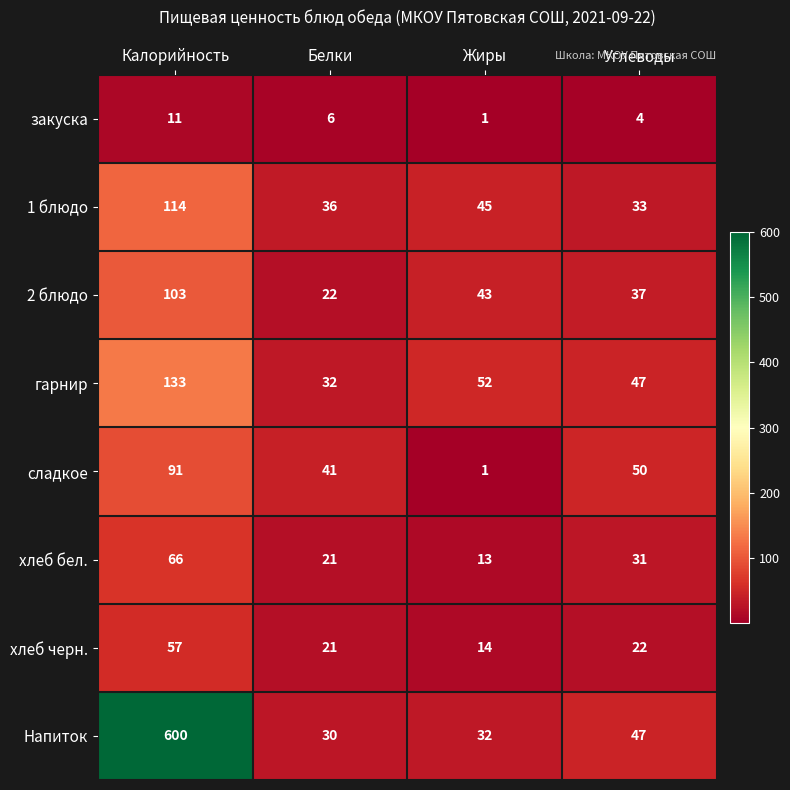

What is the smallest value displayed?

1